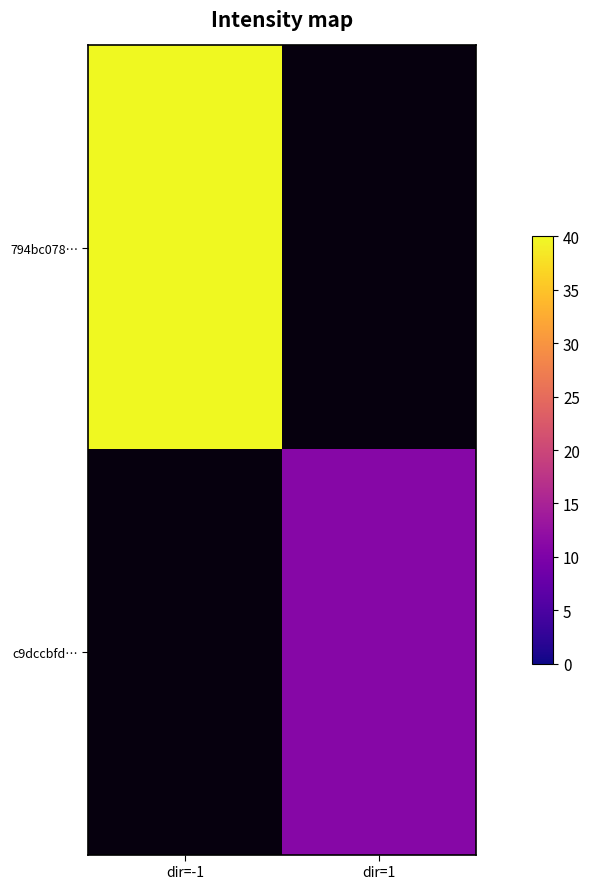

How many distinct data groups are displayed?

2